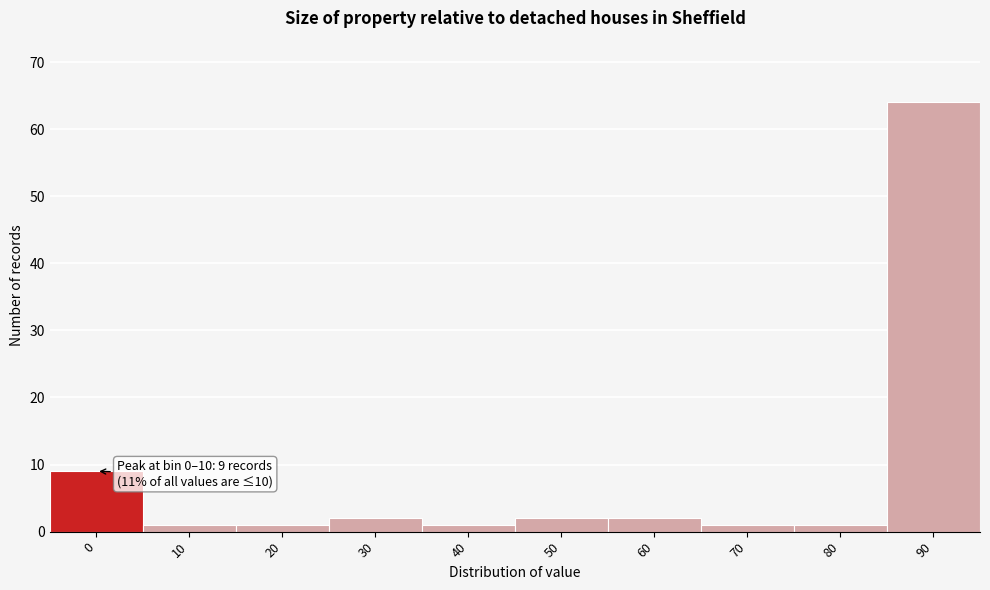

Reading left to right, what are all the values shown in this chart?

9	1	1	2	1	2	2	1	1	64